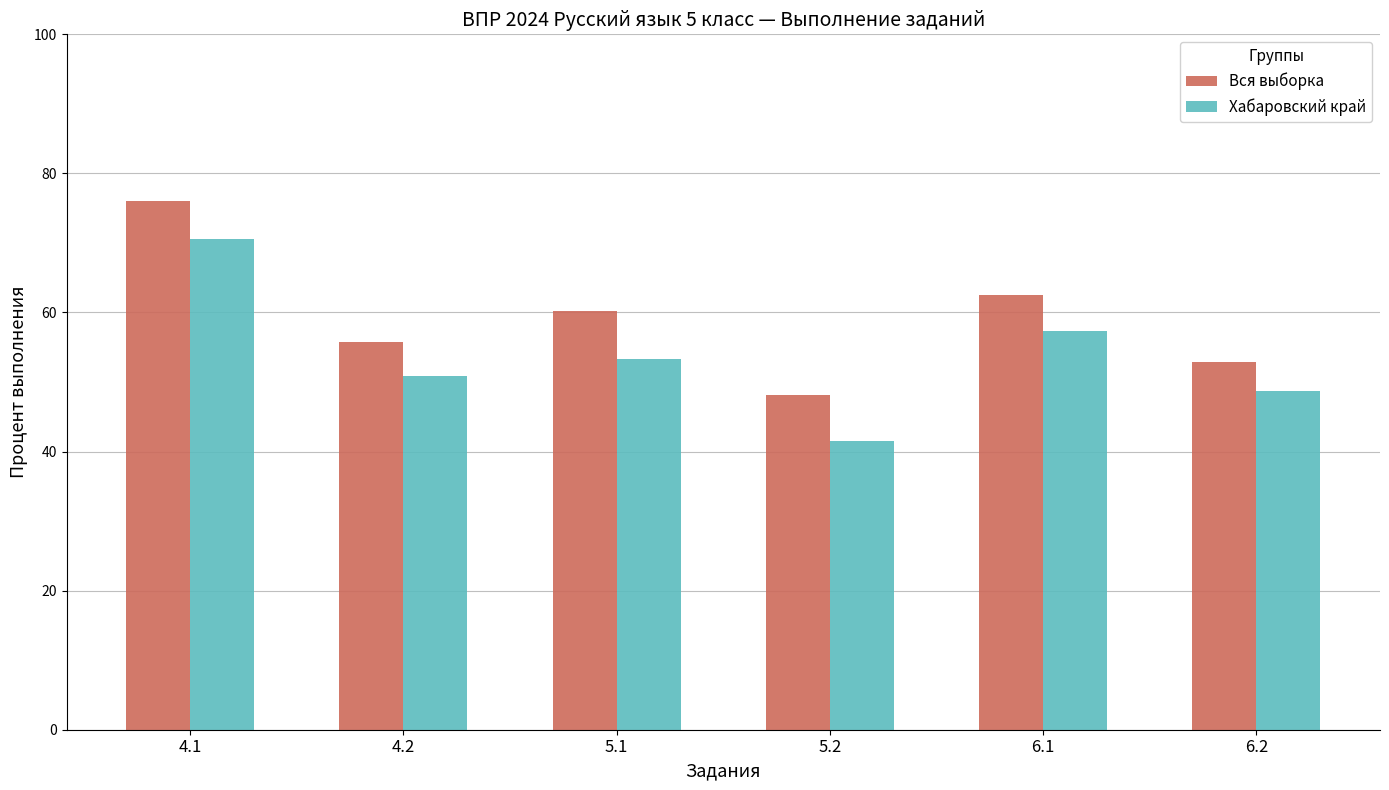

Which series has the largest range (max minus min)?

Хабаровский край